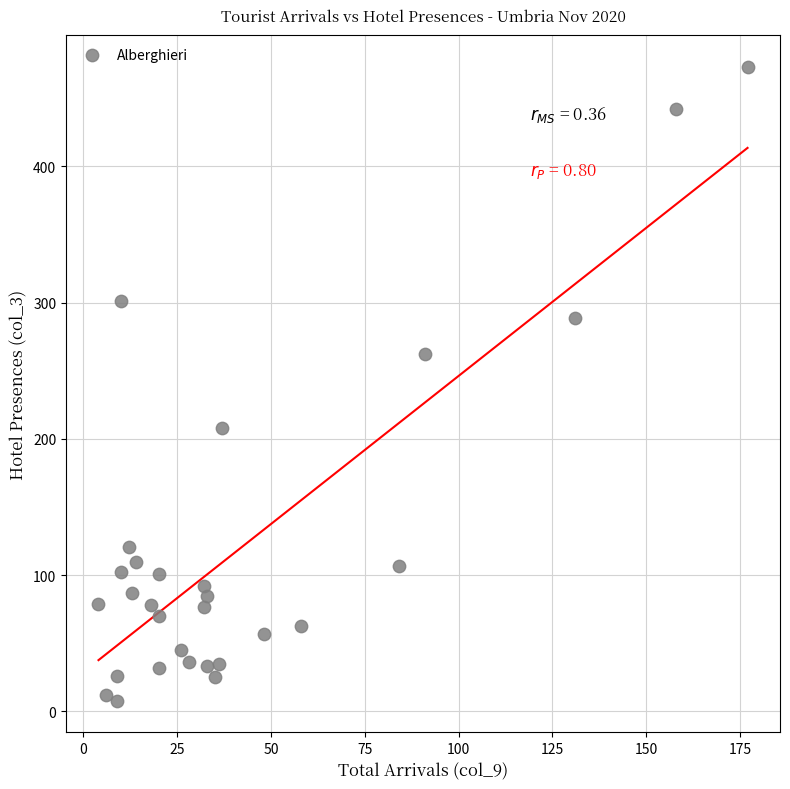

What is the range of Y values (max minus min)?

465